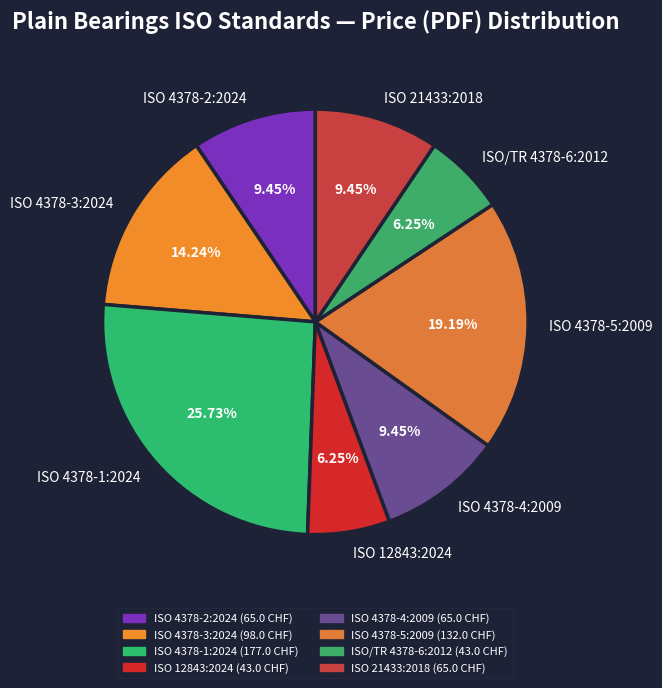

Does ISO 4378-3:2024 account for over 50% of the chart?

No